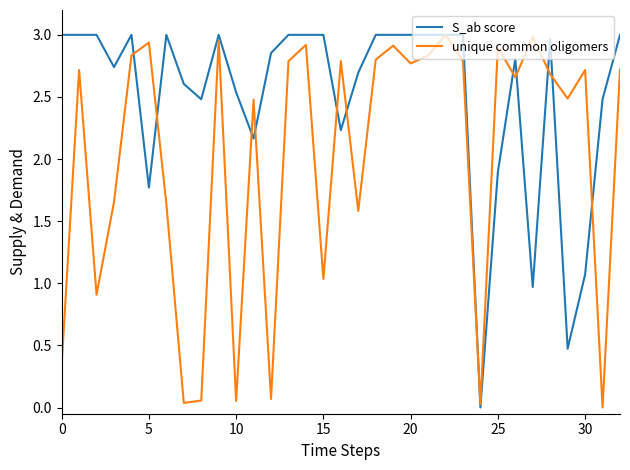

True or false: S_ab score and unique common oligomers cross at least once.

True